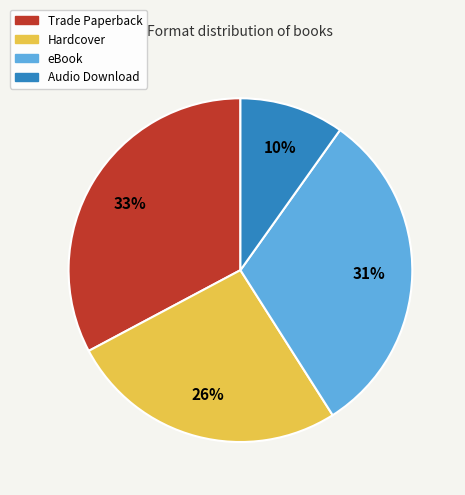

Is Audio Download the majority of the pie?

No